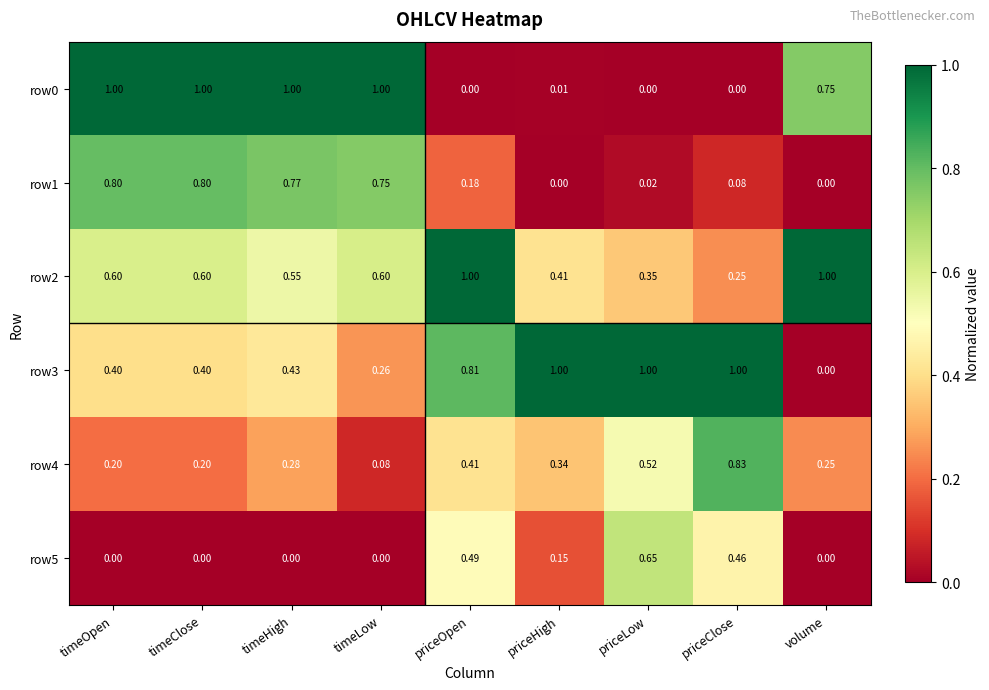

At how many categories does at least one series exceed 0?

9